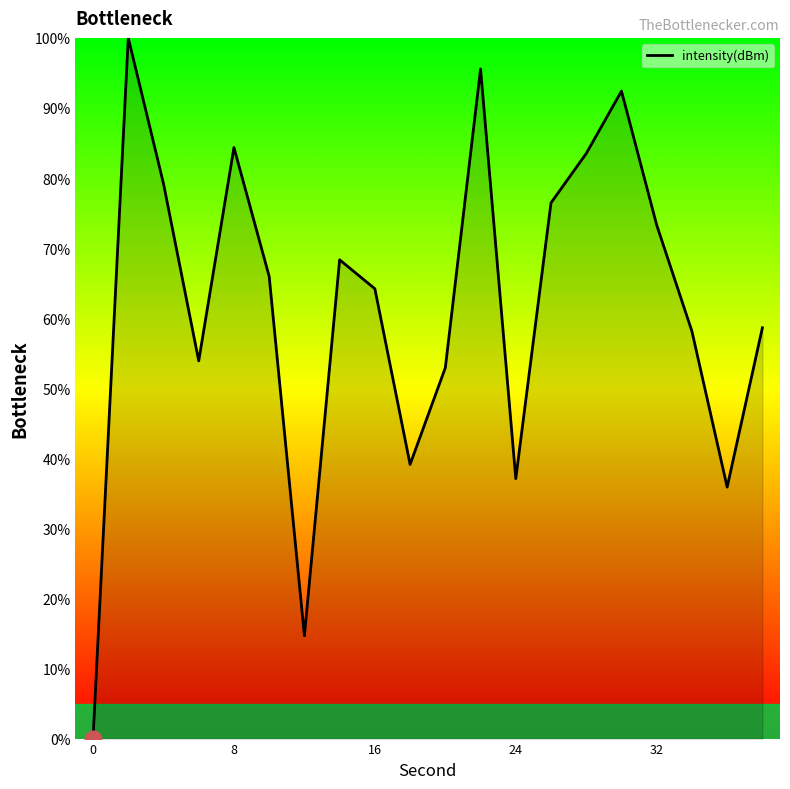

What is the greatest value displayed?

100.0